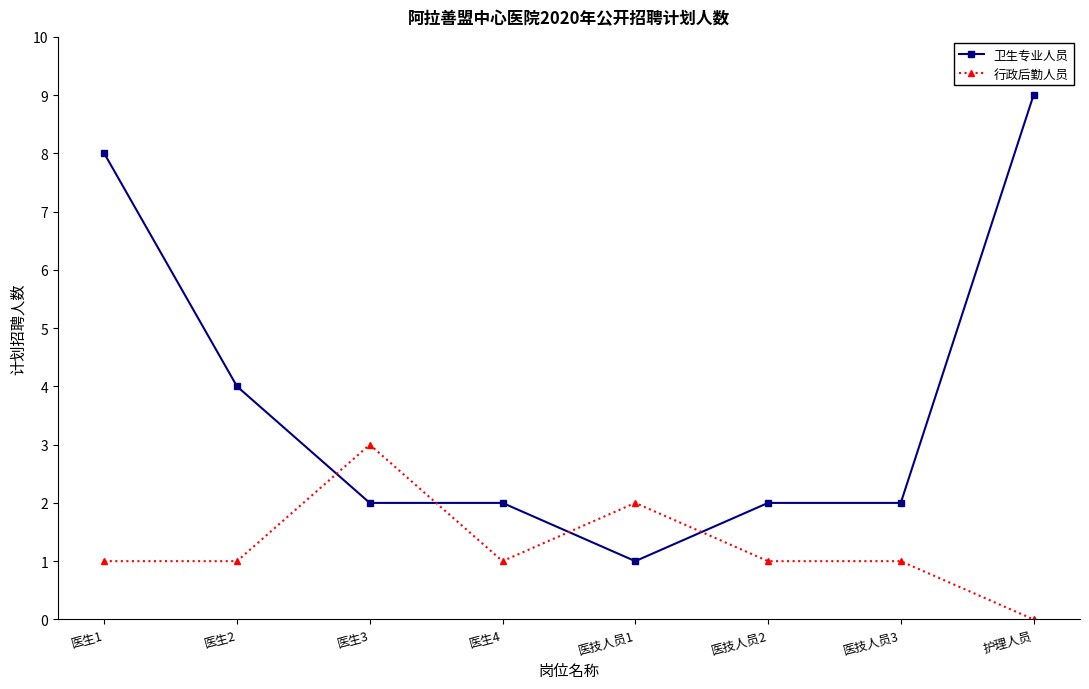

What position from the left is 医生4?

4